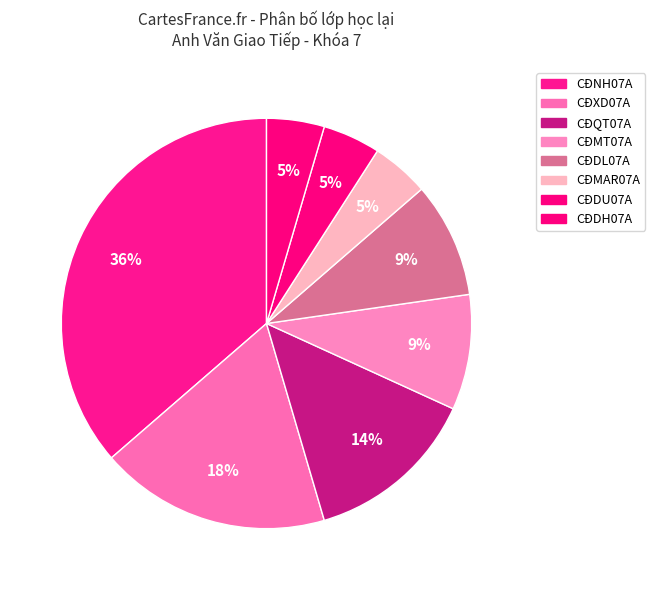

How many slices are in this pie chart?

8